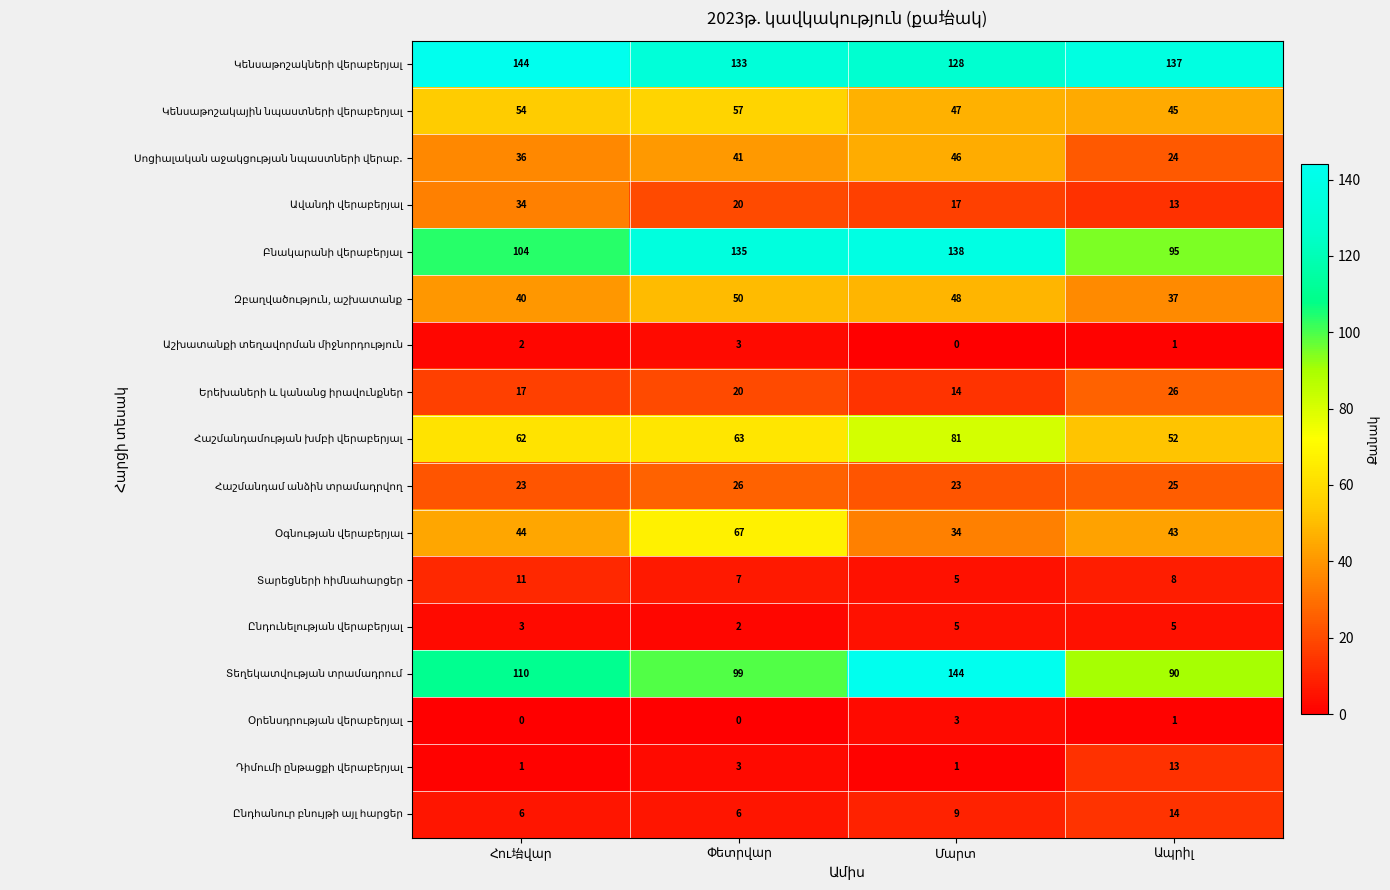

At how many categories does at least one series exceed 34?

4